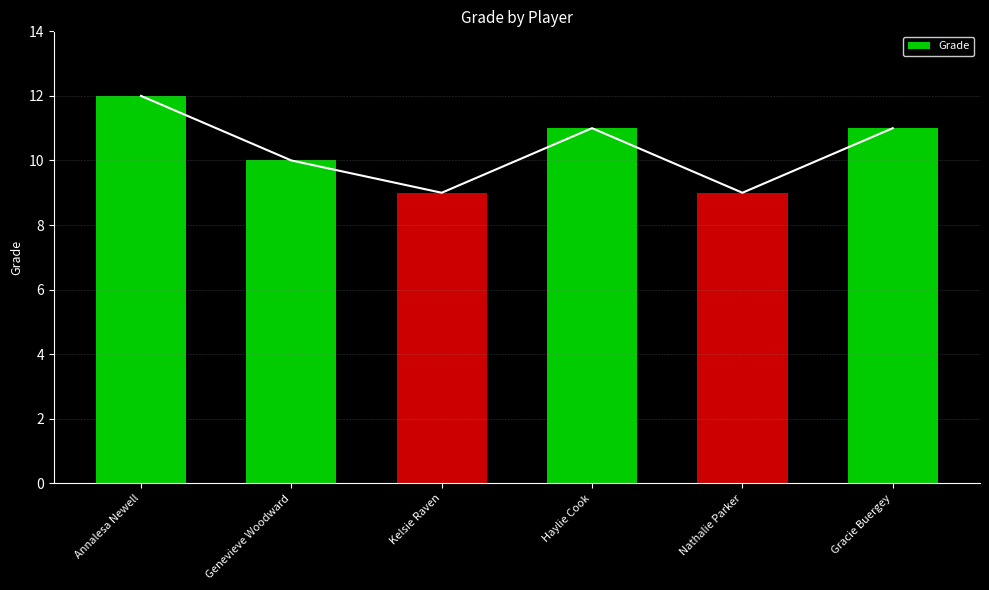

List the labels in order of value, largest first.

Annalesa Newell, Haylie Cook, Gracie Buergey, Genevieve Woodward, Kelsie Raven, Nathalie Parker